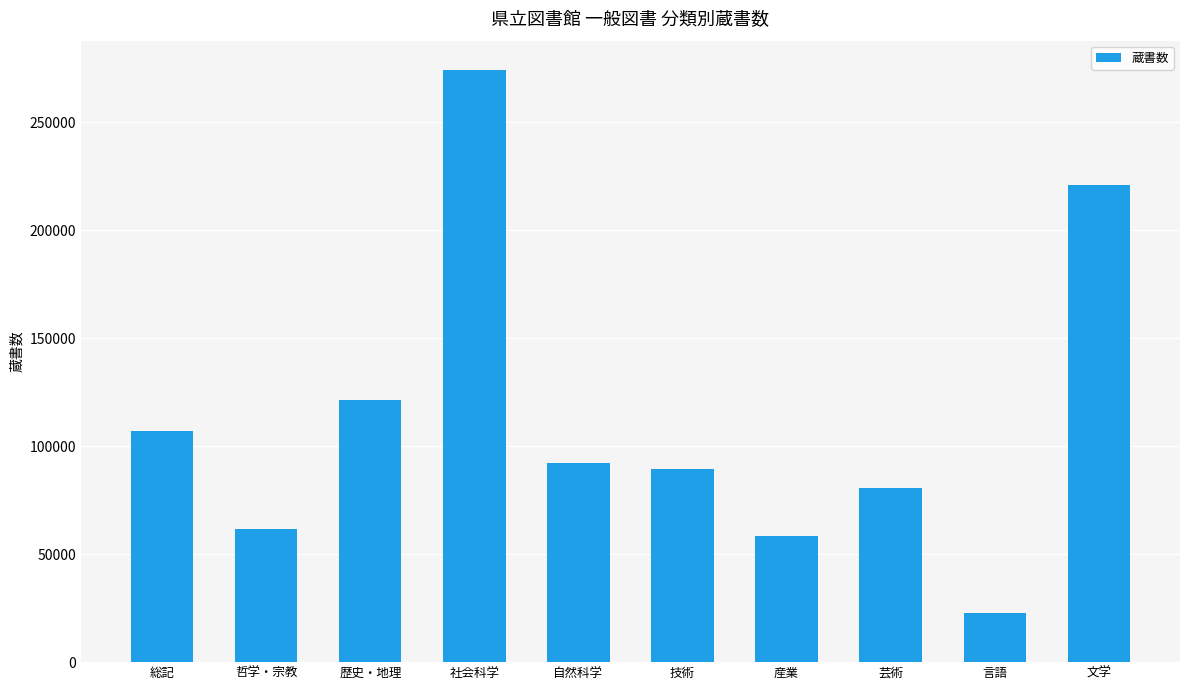

What value does the data have at 哲学・宗教, to the nearest 50?

61550